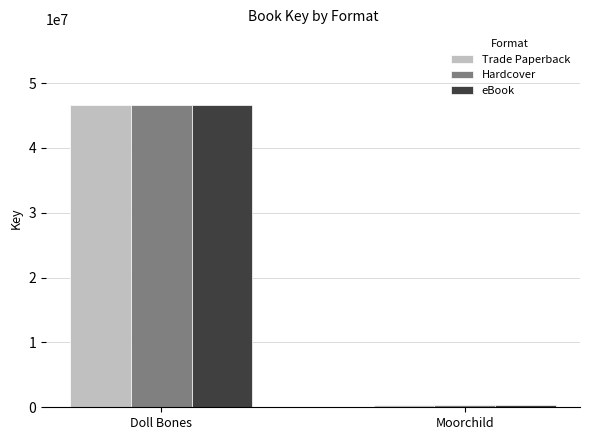

How many series are shown in this chart?

3